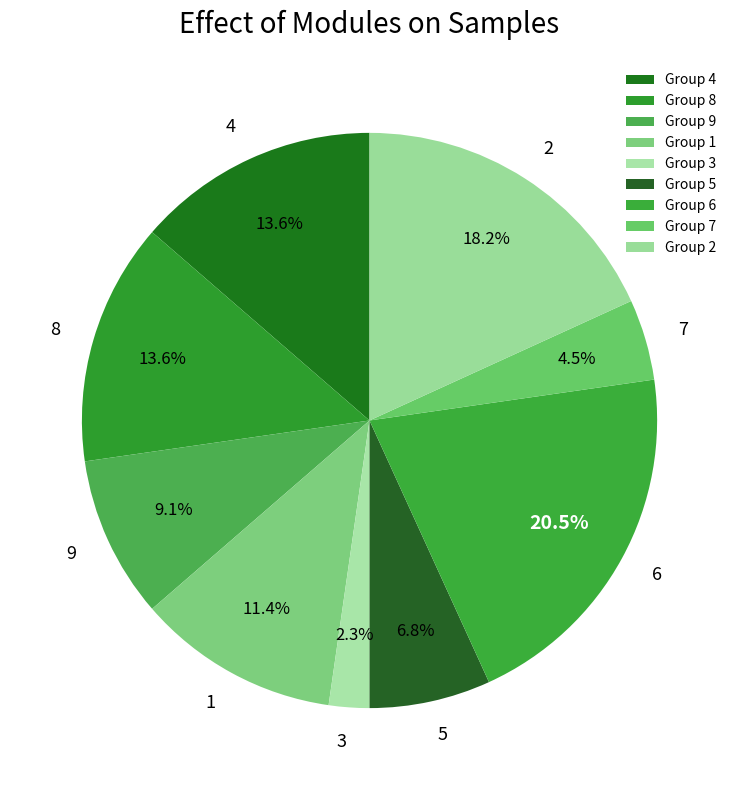

Is there any slice that represents more than half of the pie?

No